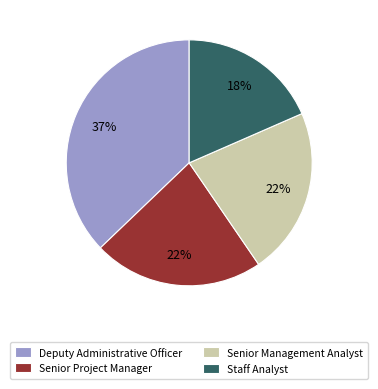

How many slices are in this pie chart?

4